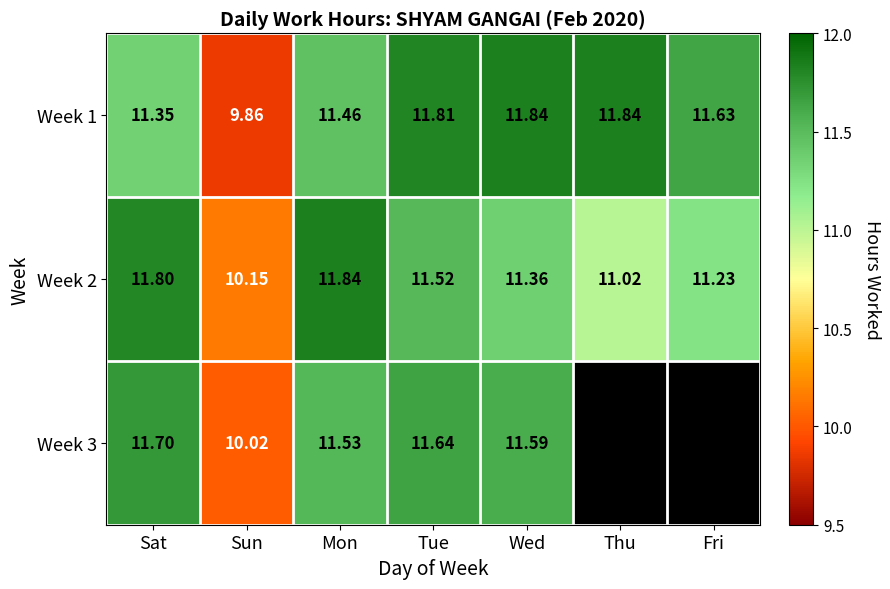

List the labels in order of Week 2 value, largest first.

Mon, Sat, Tue, Wed, Fri, Thu, Sun